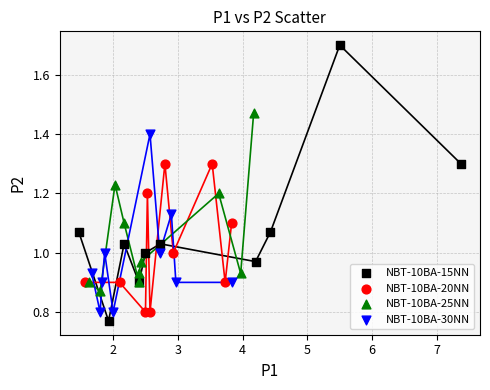

Which series has the largest Y range (max minus min)?

NBT-10BA-15NN